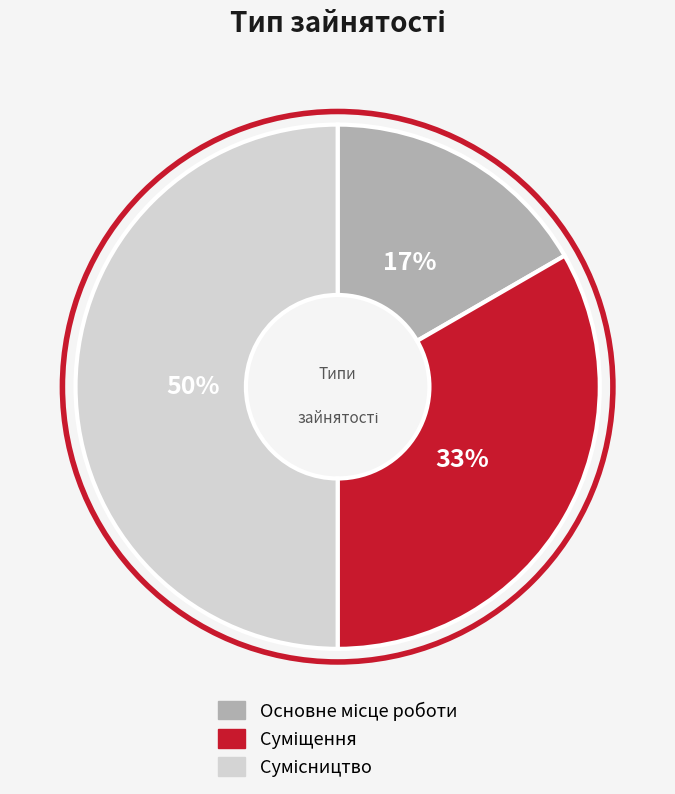

To the nearest percent, what is the difference between the largest and smallest slice percentages?

33%